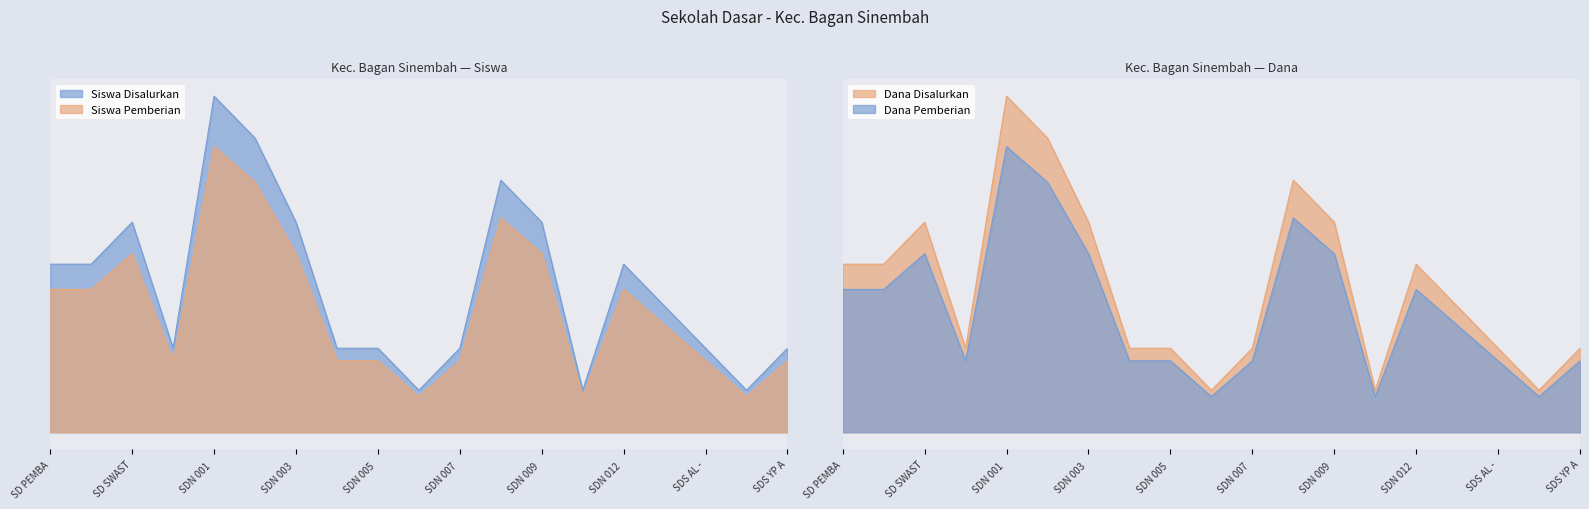

True or false: Dana Disalurkan and Siswa Disalurkan intersect in this chart.

False